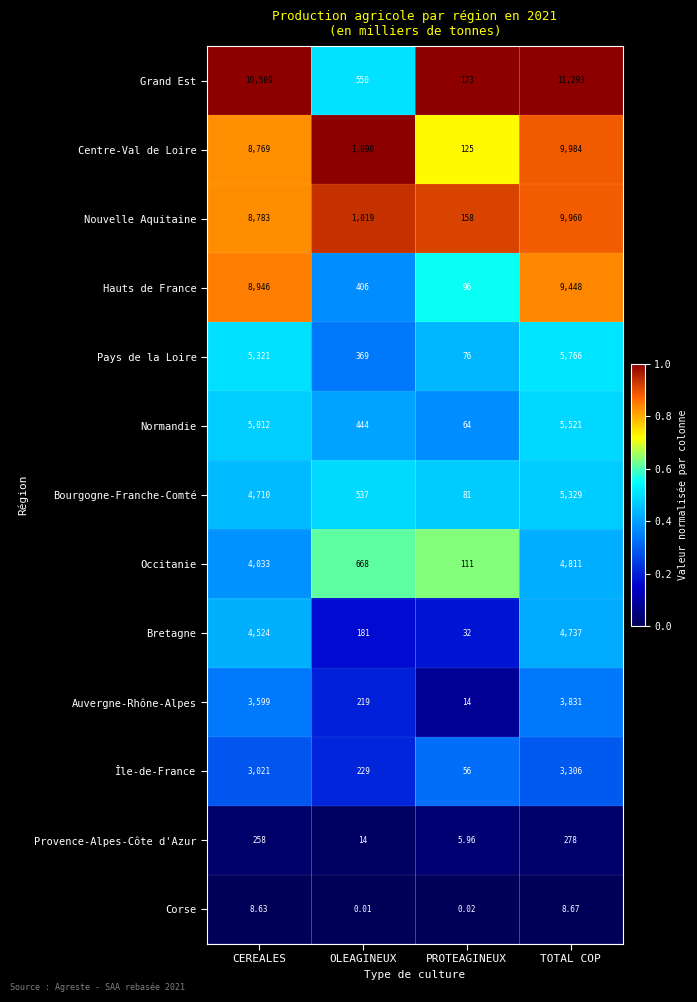

Which series changed the most between CEREALES and OLEAGINEUX?

Grand Est